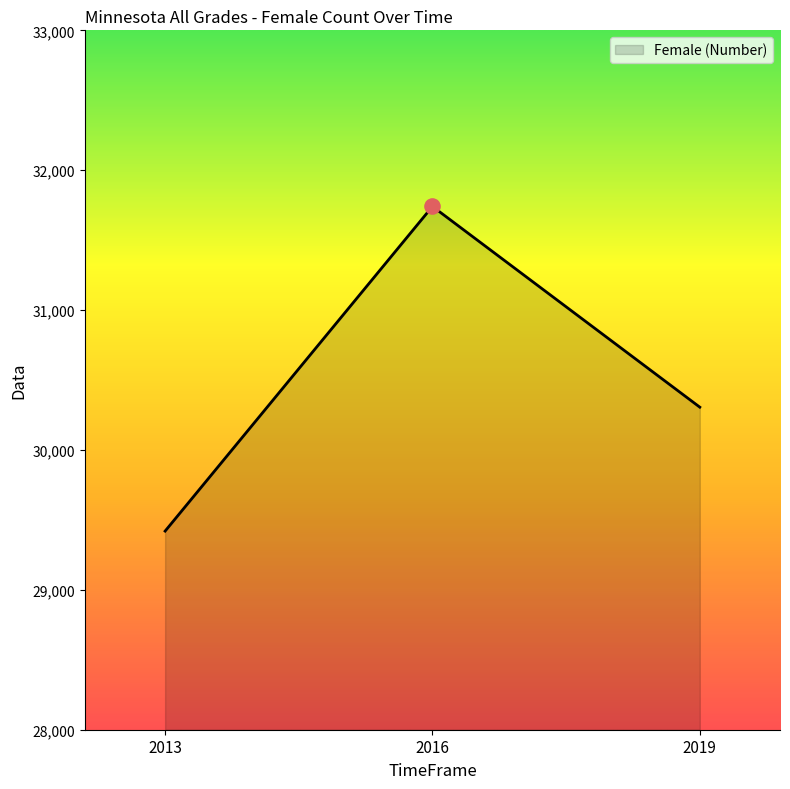

What is the change in value from 2013 to 2019?

+886